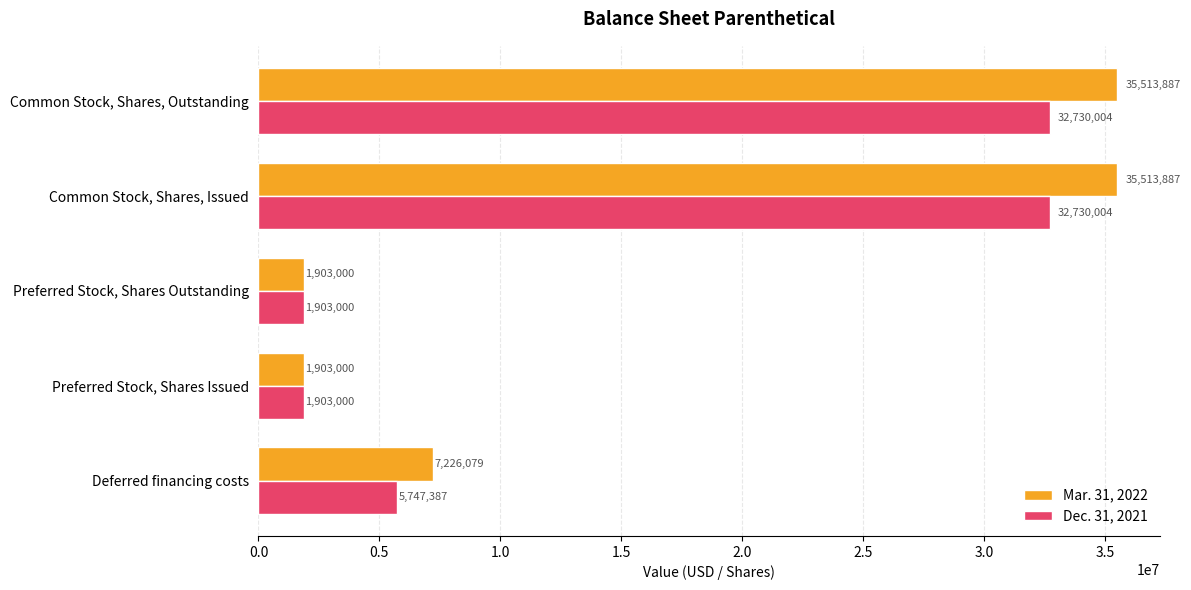

Which series has the largest range (max minus min)?

Mar. 31, 2022